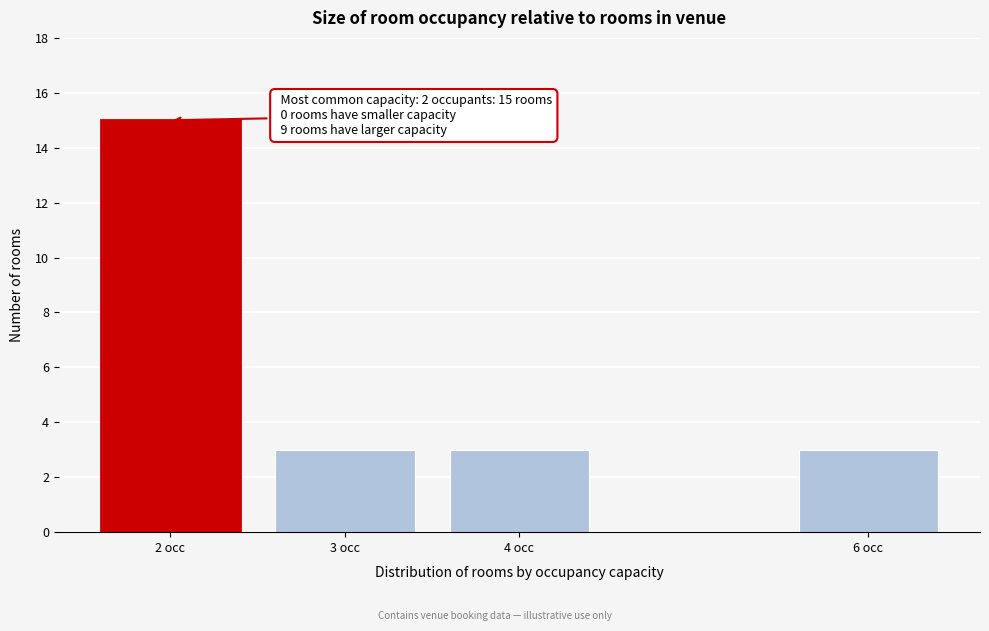

Reading left to right, extract all data points from this chart.

15	3	3	3